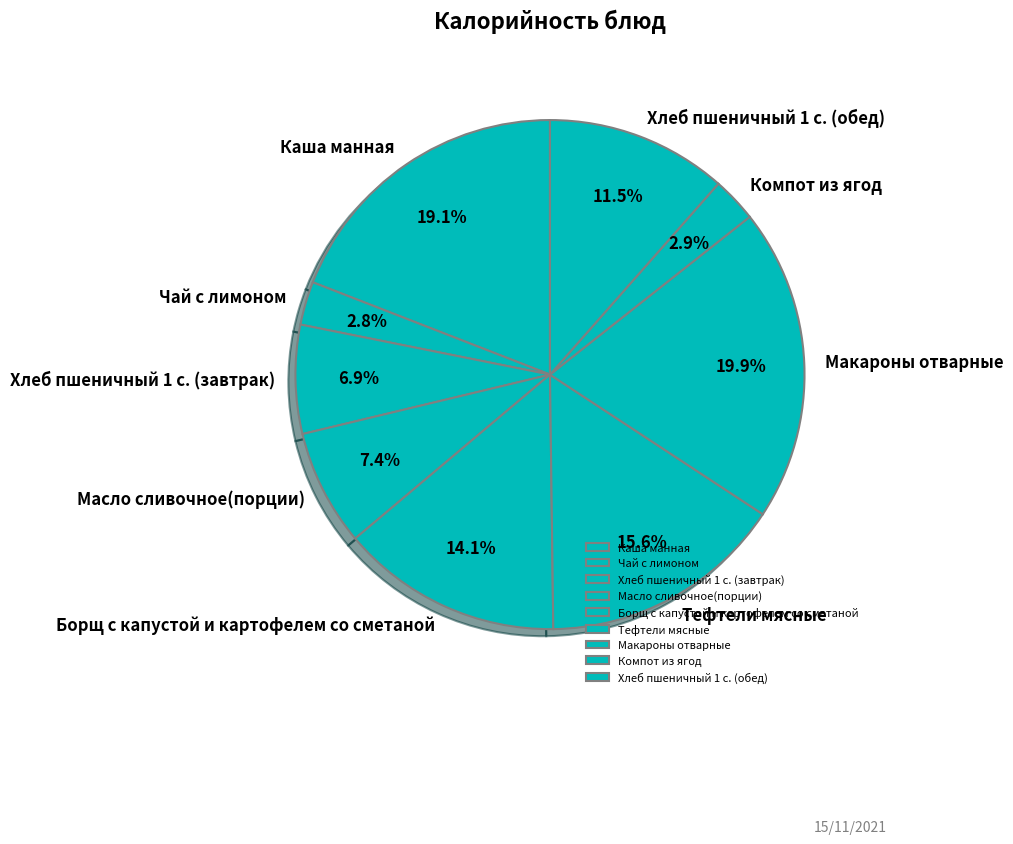

Is it true that Тефтели мясные is 16% of the pie?

True